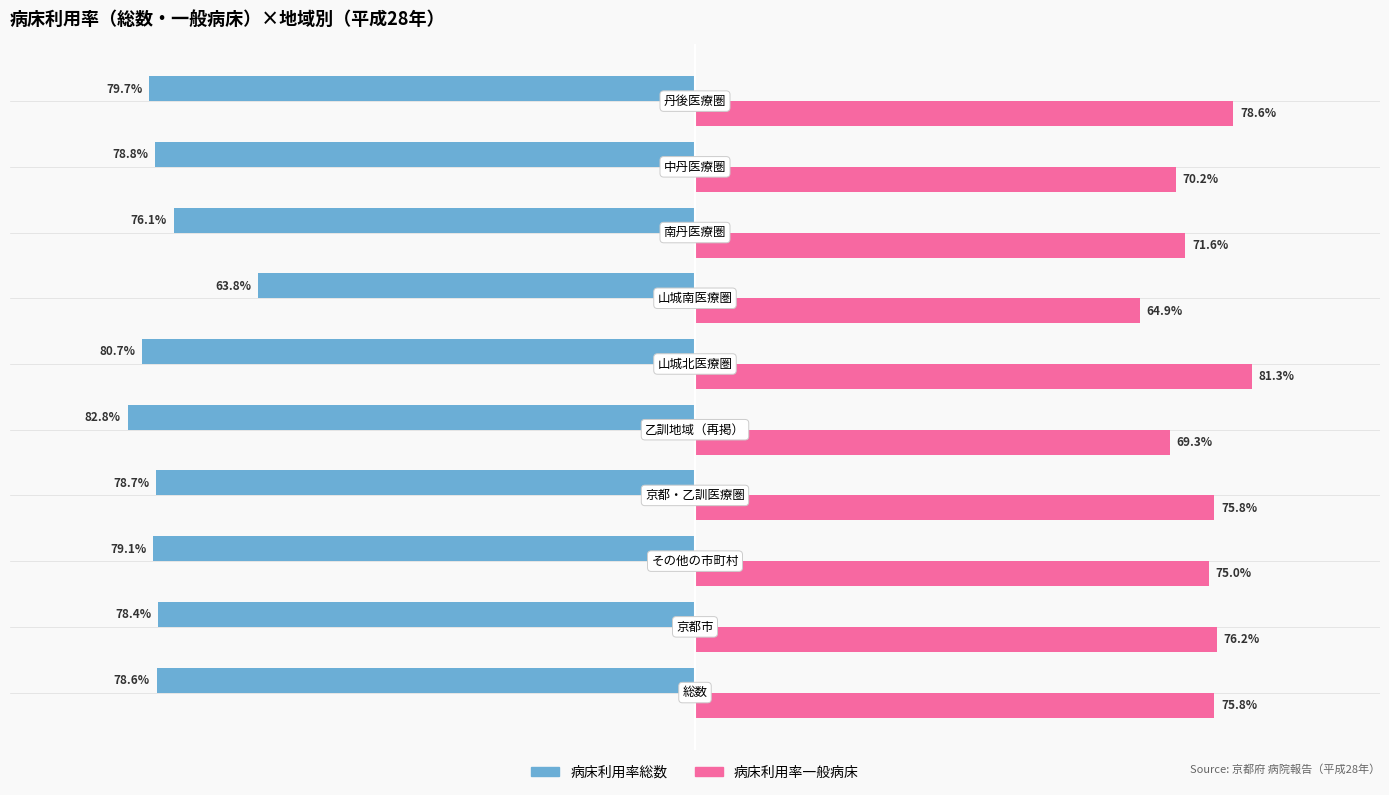

Which series has the widest spread of values?

病床利用率総数